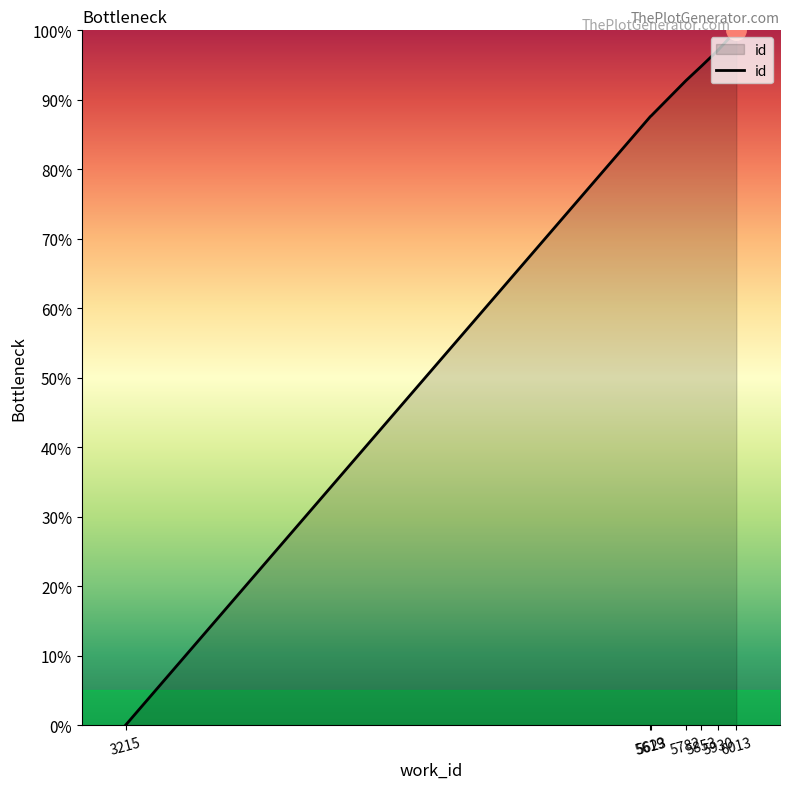

What is the average value?

80.0